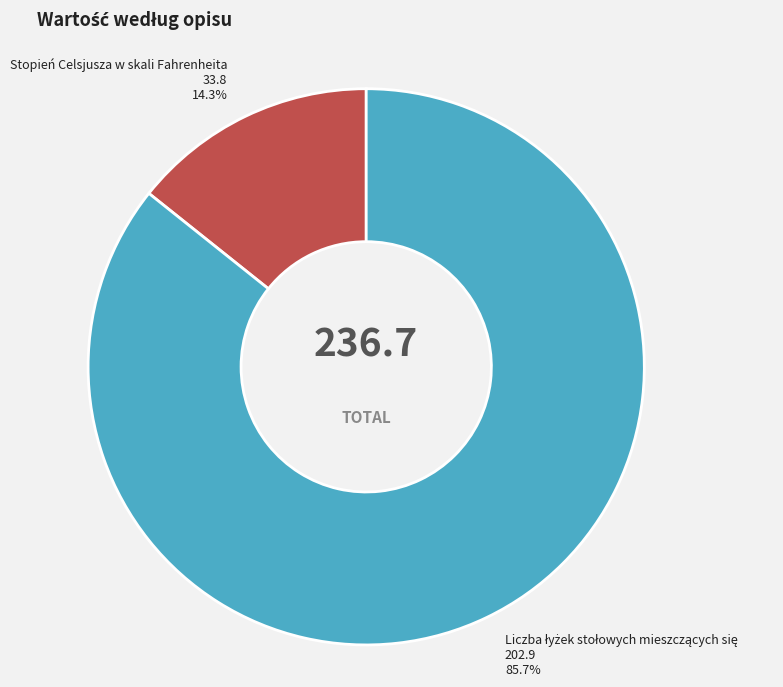

Is Stopień Celsjusza w skali Fahrenheita the majority of the pie?

No